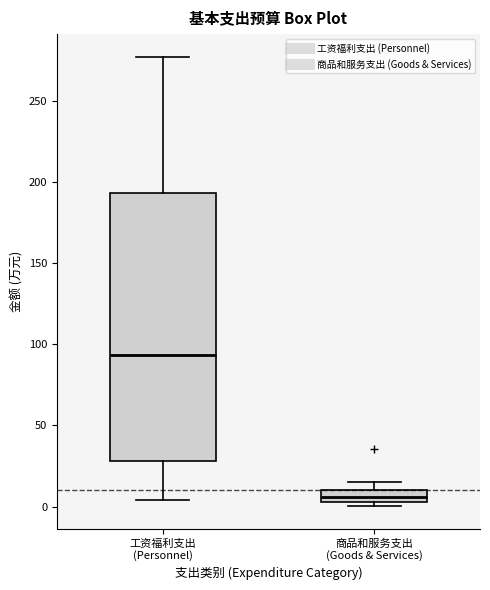

Which box's median line is the highest?

工资福利支出 (Personnel)